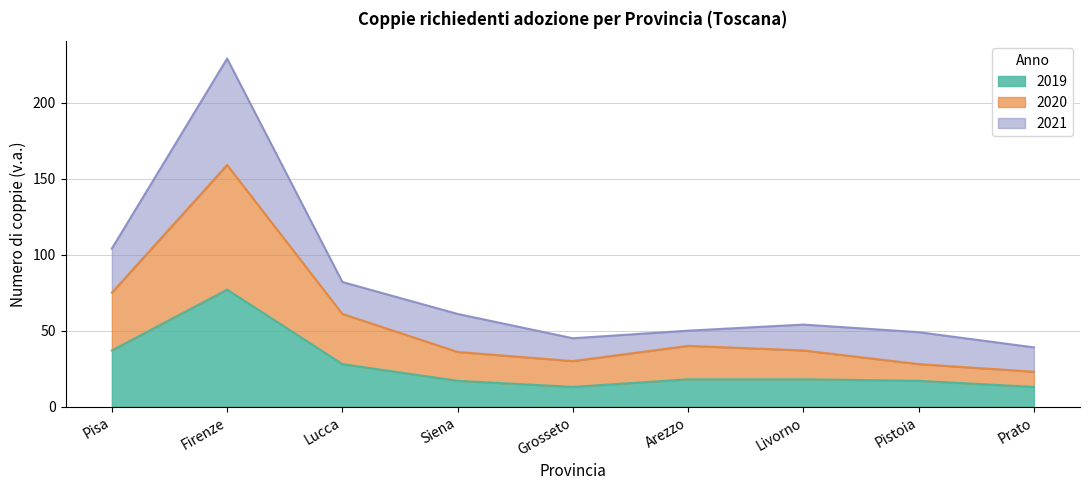

True or false: 2020 and 2019 intersect in this chart.

False